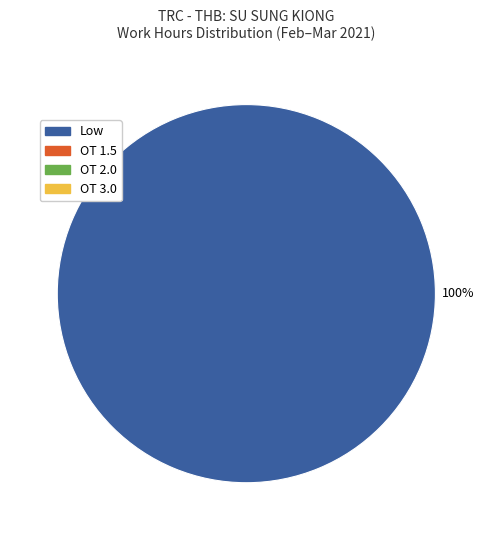

How many slices are in this pie chart?

1